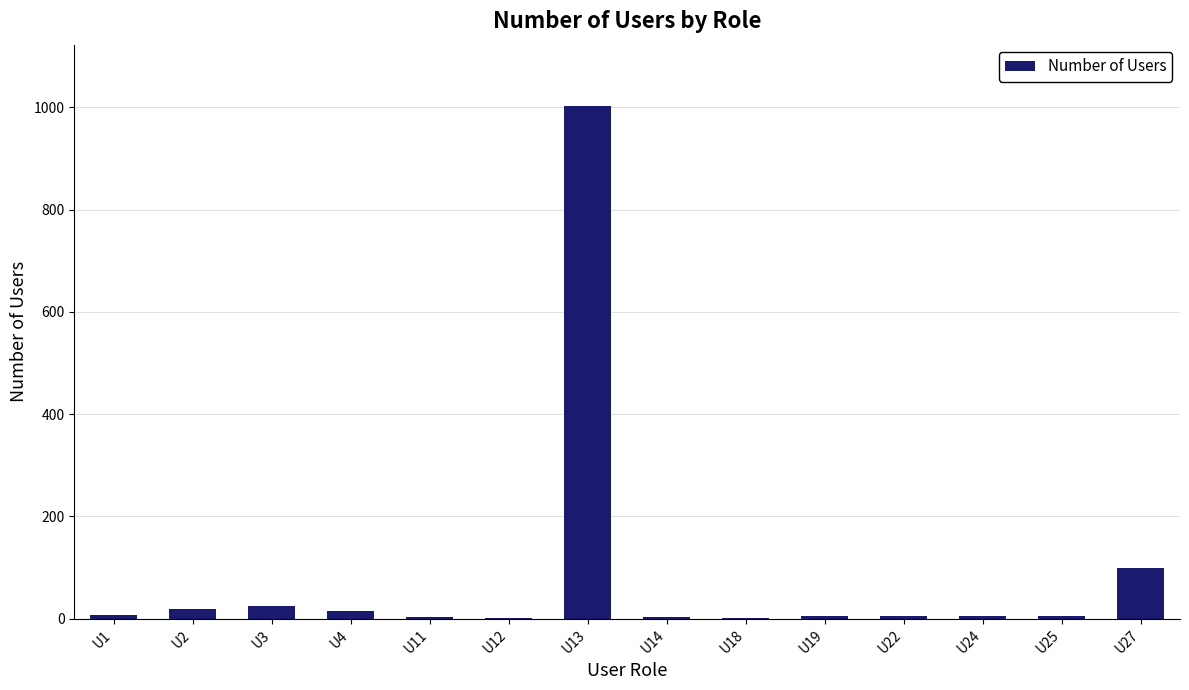

What is the ratio of the value at U11 to the value at U22?

0.7